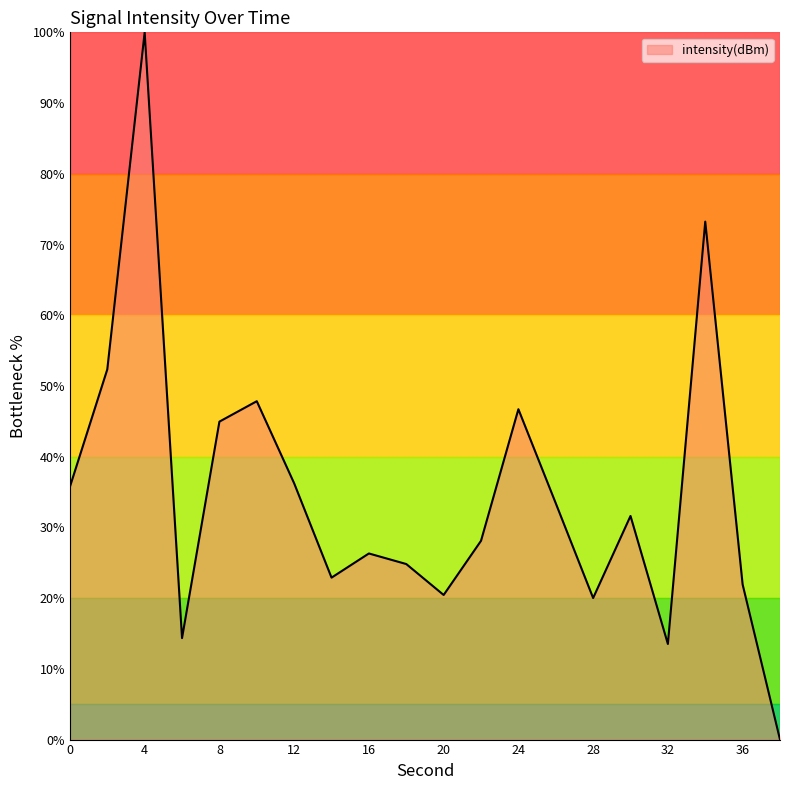

What is the maximum value shown in the chart?

100.0